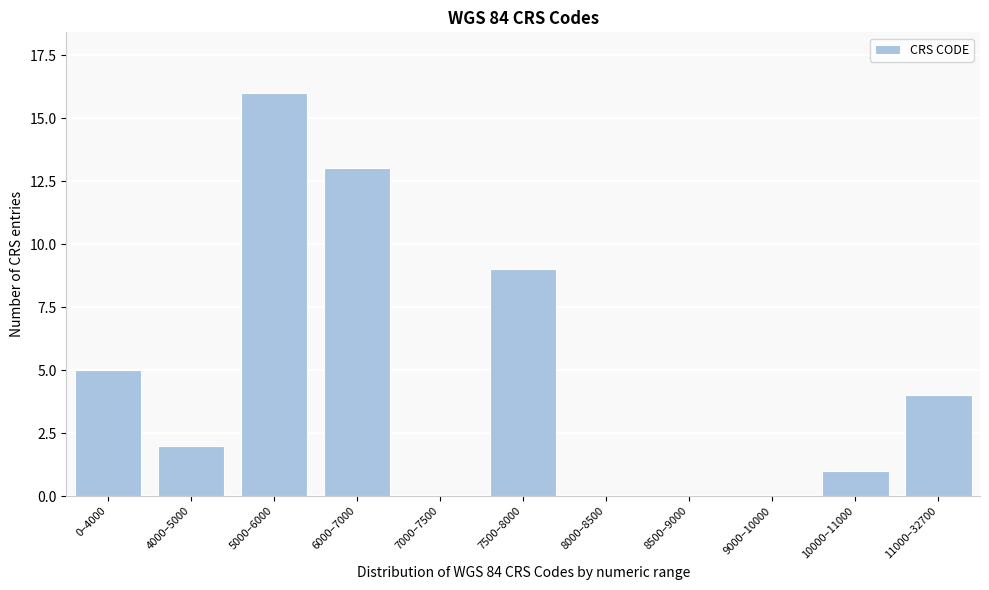

Reading left to right, list all the values displayed in this chart.

0–4000=5	4000–5000=2	5000–6000=16	6000–7000=13	7000–7500=0	7500–8000=9	8000–8500=0	8500–9000=0	9000–10000=0	10000–11000=1	11000–32700=4